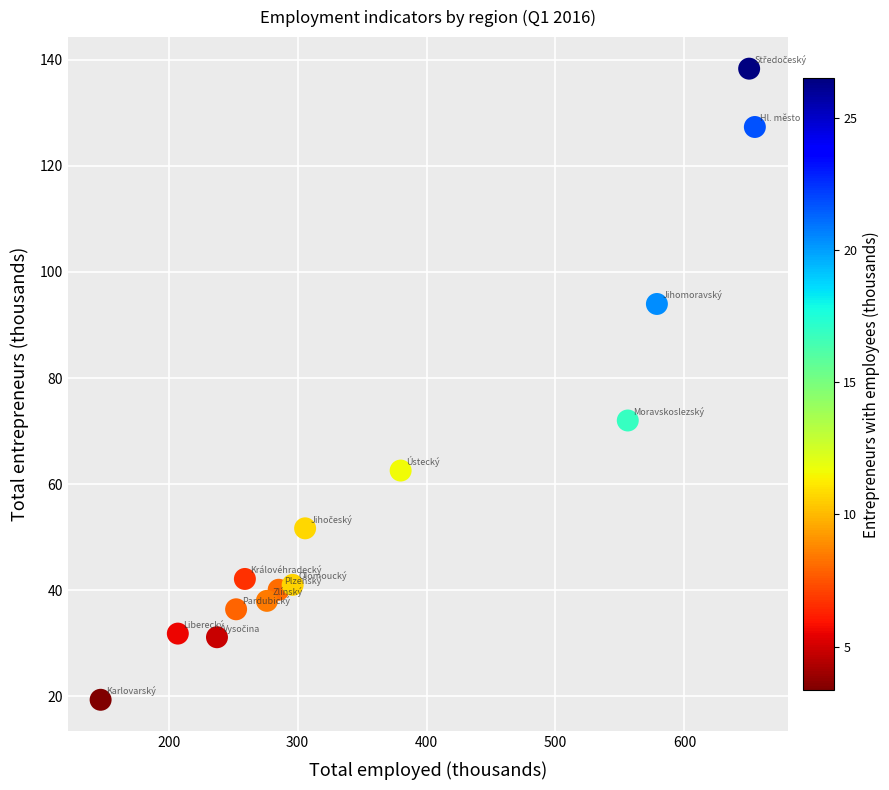

What is the range of X values (max minus min)?

507.3